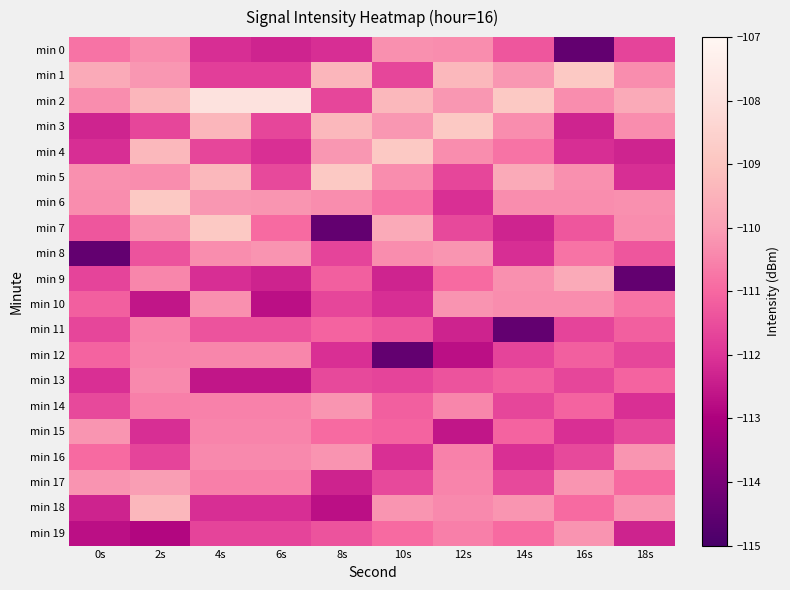

Which has a higher value, 18s or 12s?

12s